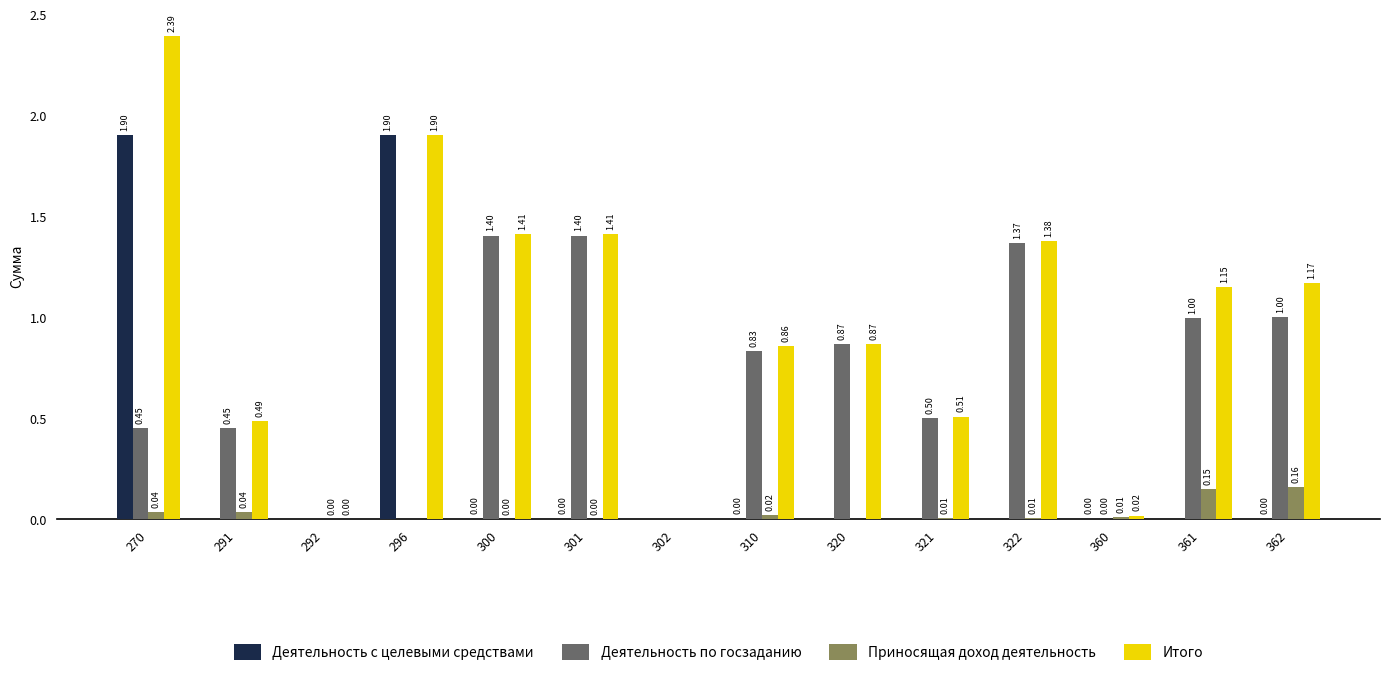

How many values in Деятельность с целевыми средствами are above zero?

7